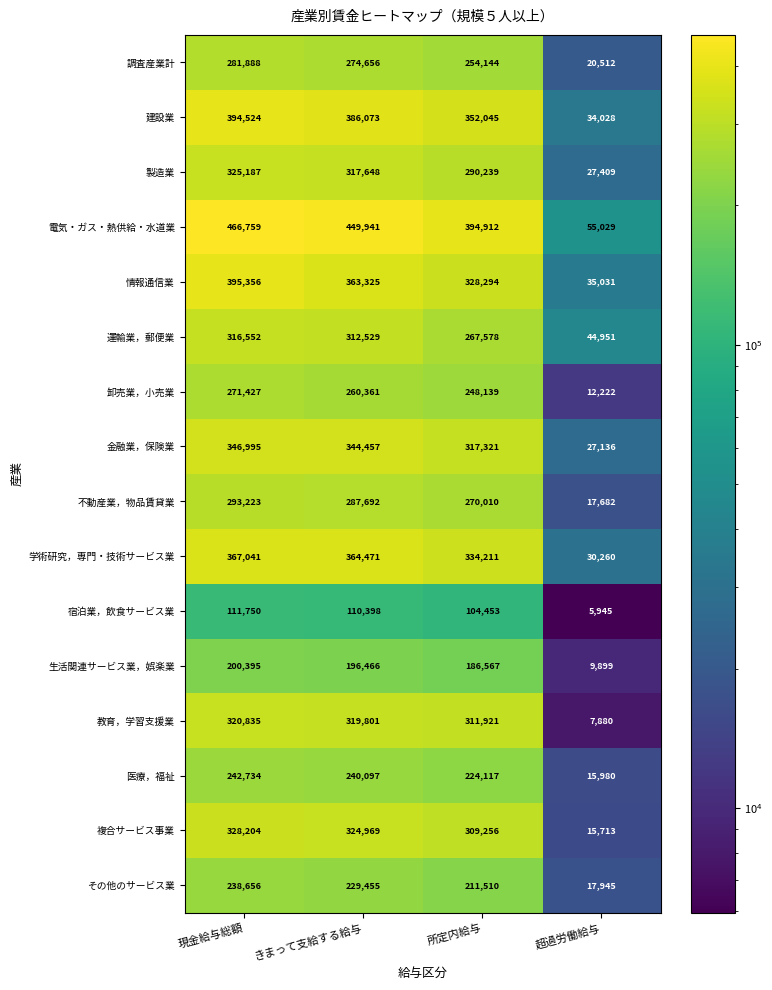

Between 現金給与総額 and 所定内給与, which series saw the biggest shift?

電気・ガス・熱供給・水道業